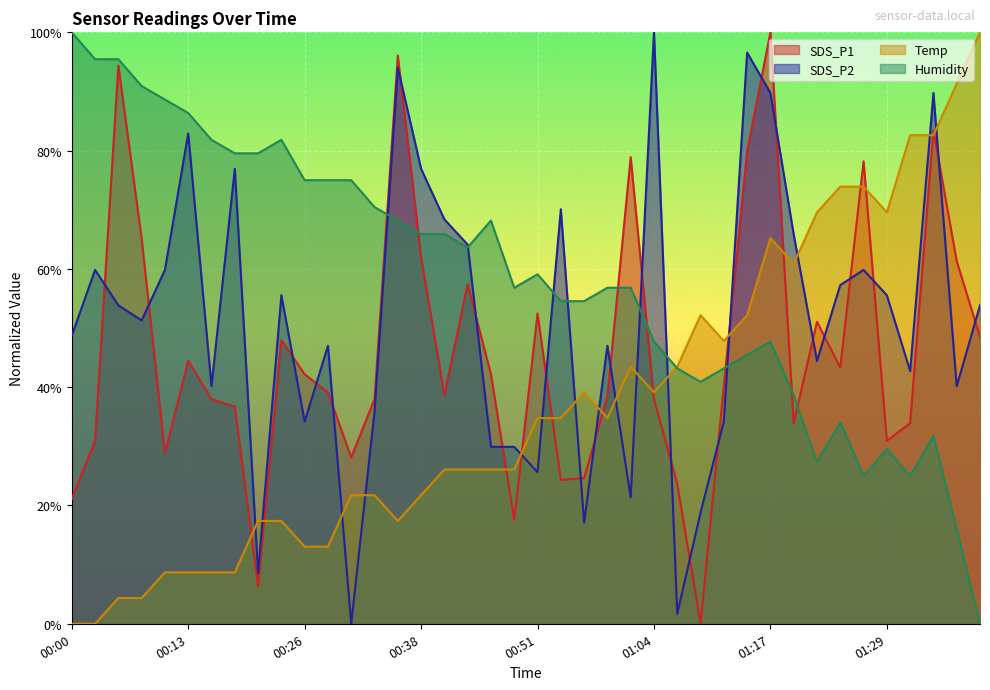

Reading left to right, what are all the values shown in this chart?

SDS_P1: 21.1	30.9	94.4	65.1	28.8	44.4	38.0	36.7	6.3	48.0	42.2	39.1	28.1	38.0	96.1	62.0	38.7	57.4	42.2	17.6	52.5	24.3	24.6	38.4	78.9	38.0	23.6	0.0	40.2	79.9	100.0	33.9	51.1	43.3	78.2	30.9	33.9	83.4	61.3	48.5
SDS_P2: 48.7	59.8	53.8	51.3	59.8	82.9	40.2	76.9	8.5	55.6	34.2	47.0	0.0	35.9	94.0	76.9	68.4	64.1	29.9	29.9	25.6	70.1	17.1	47.0	21.4	100.0	1.7	18.8	34.2	96.6	89.7	65.8	44.4	57.3	59.8	55.6	42.7	89.7	40.2	53.8
Temp: 0.0	0.0	4.3	4.3	8.7	8.7	8.7	8.7	17.4	17.4	13.0	13.0	21.7	21.7	17.4	21.7	26.1	26.1	26.1	26.1	34.8	34.8	39.1	34.8	43.5	39.1	43.5	52.2	47.8	52.2	65.2	60.9	69.6	73.9	73.9	69.6	82.6	82.6	91.3	100.0
Humidity: 100.0	95.5	95.5	90.9	88.6	86.4	81.8	79.5	79.5	81.8	75.0	75.0	75.0	70.5	68.2	65.9	65.9	63.6	68.2	56.8	59.1	54.5	54.5	56.8	56.8	47.7	43.2	40.9	43.2	45.5	47.7	38.6	27.3	34.1	25.0	29.5	25.0	31.8	15.9	0.0